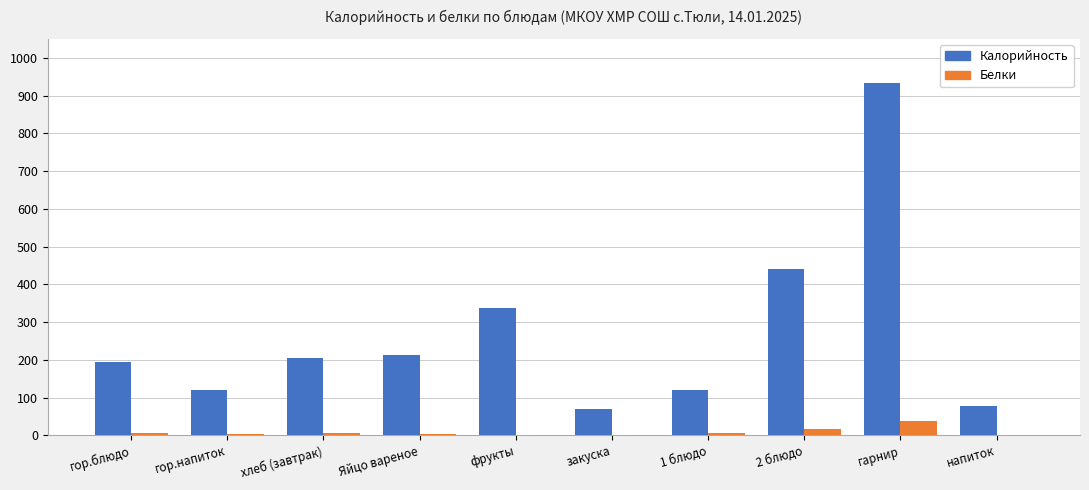

The Калорийность series shows 79 at напиток. True or false?

True